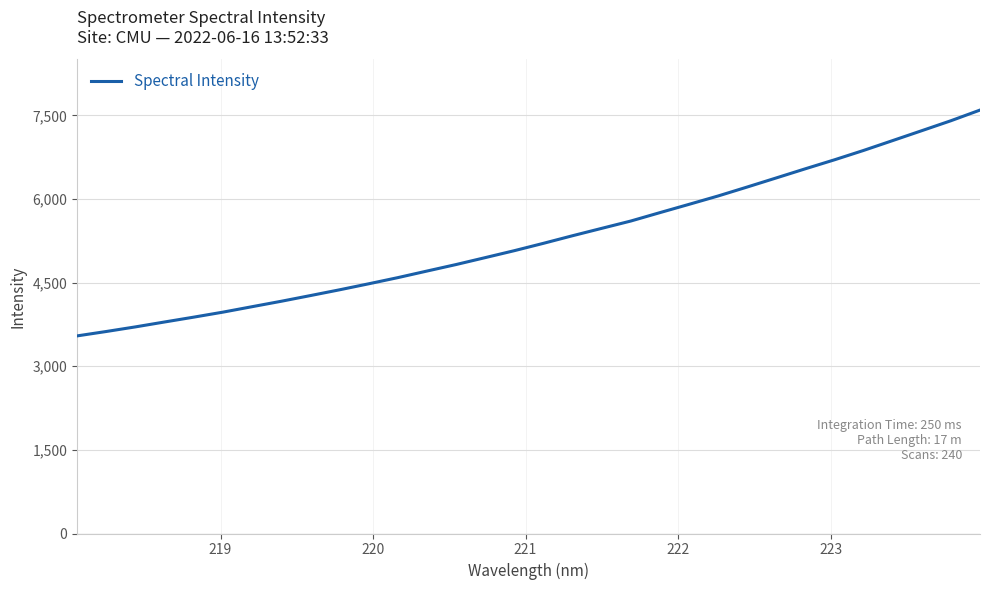

What is the maximum value shown in the chart?

7595.8